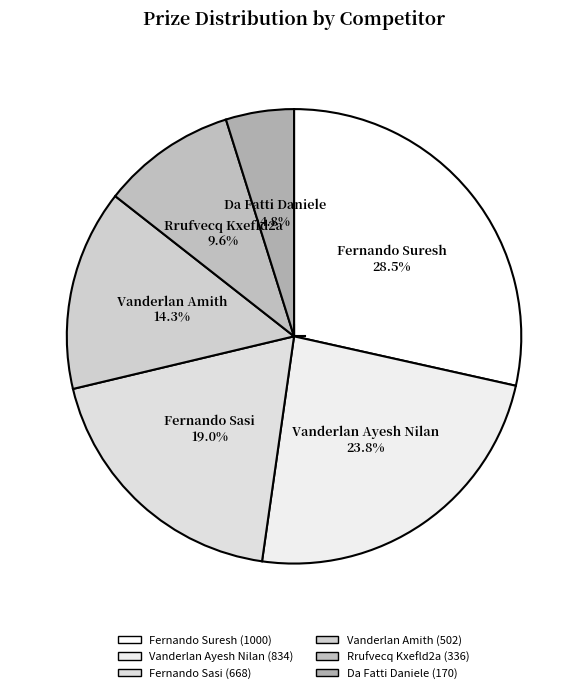

Which has a higher value, Da Fatti Daniele or Fernando Suresh?

Fernando Suresh